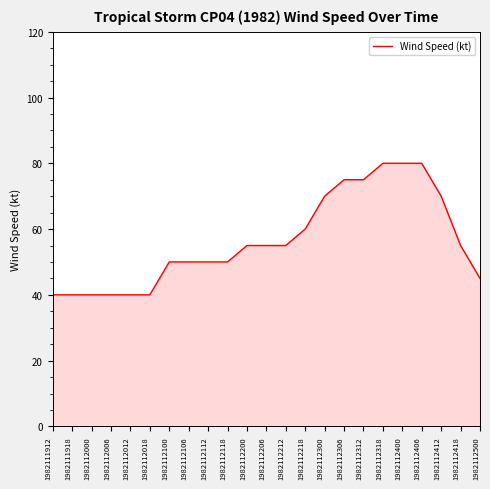

Reading left to right, what are all the values shown in this chart?

40	40	40	40	40	40	50	50	50	50	55	55	55	60	70	75	75	80	80	80	70	55	45